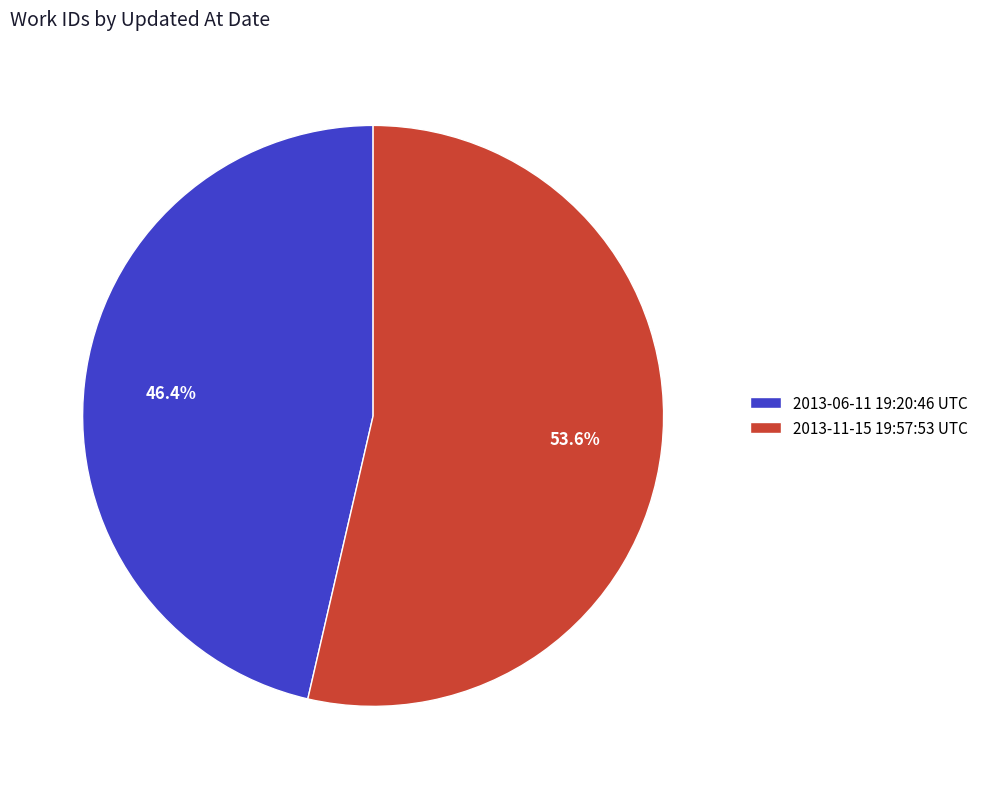

What percentage is the 2013-11-15 19:57:53 UTC slice, to the nearest percent?

54%